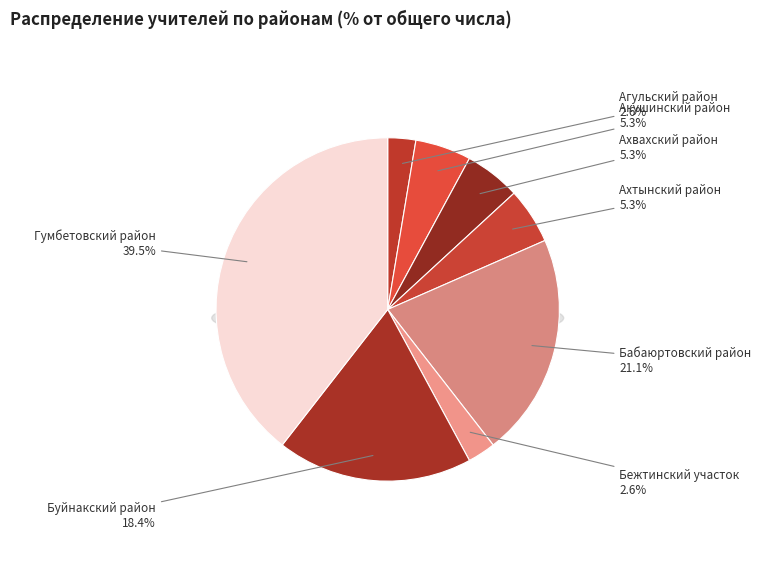

Does Агульский район represent more than half of the total?

No